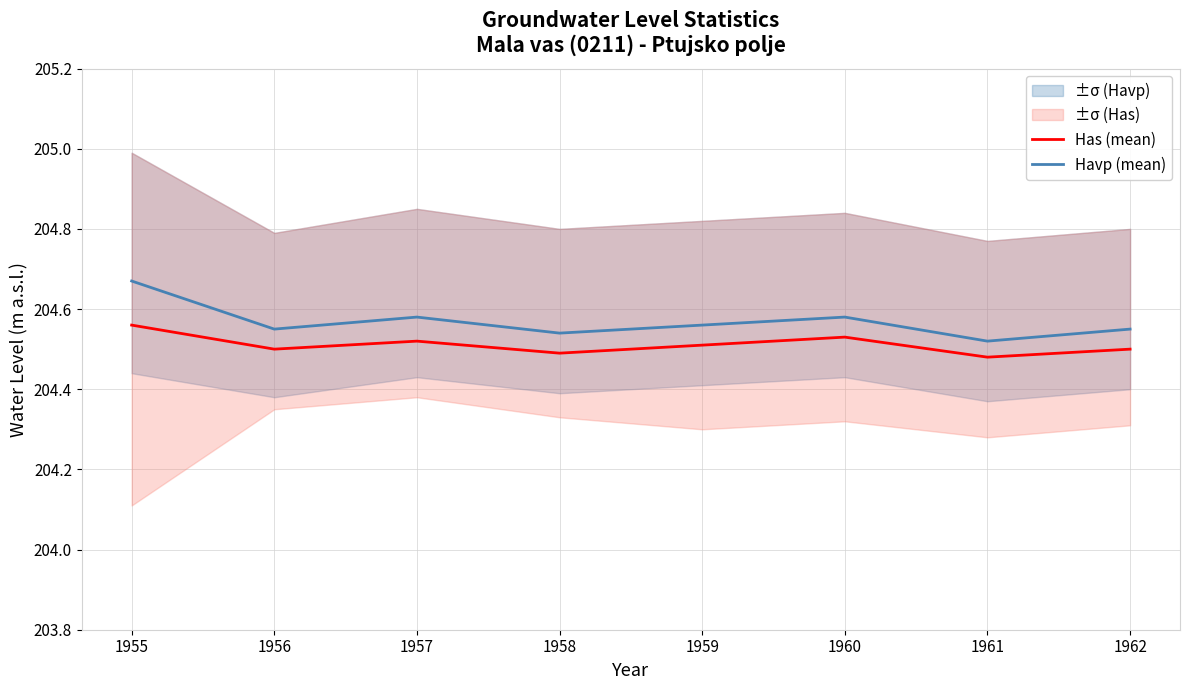

Which has a higher value, 1961 or 1960?

1960